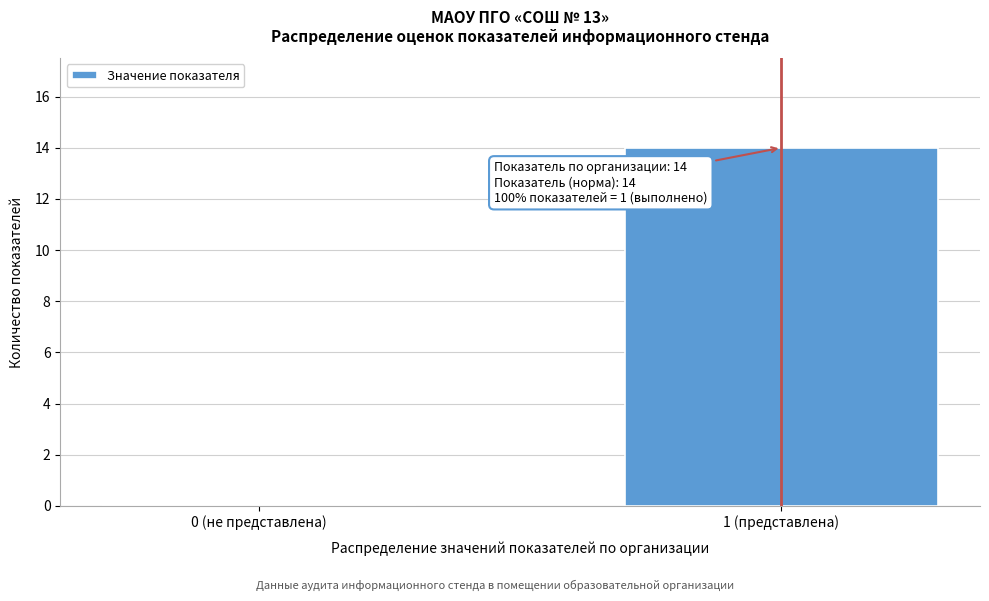

Reading left to right, list all the values displayed in this chart.

0 (не представлена)=0	1 (представлена)=14